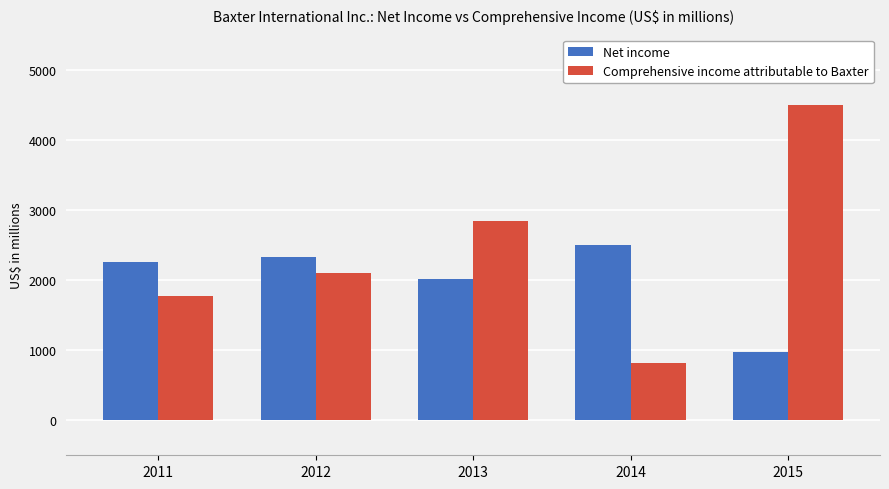

How many bars are there in each group?

2